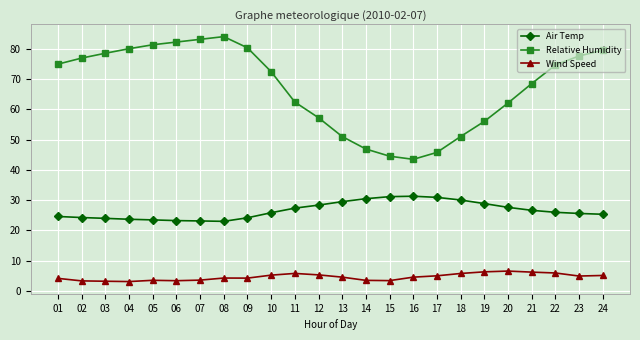

Which series has the widest spread of values?

Relative Humidity